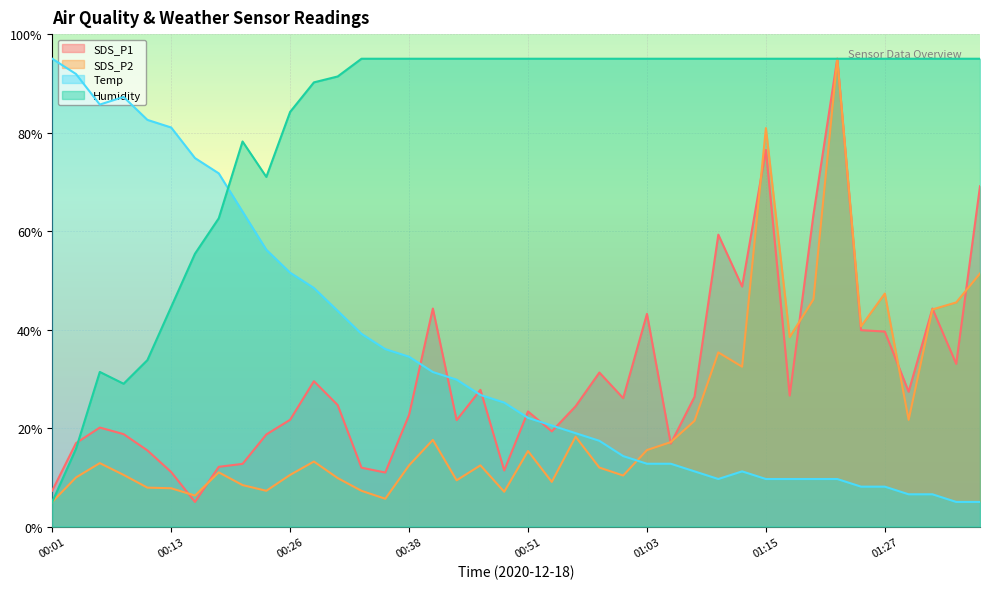

Which series has the largest total across all categories?

Humidity